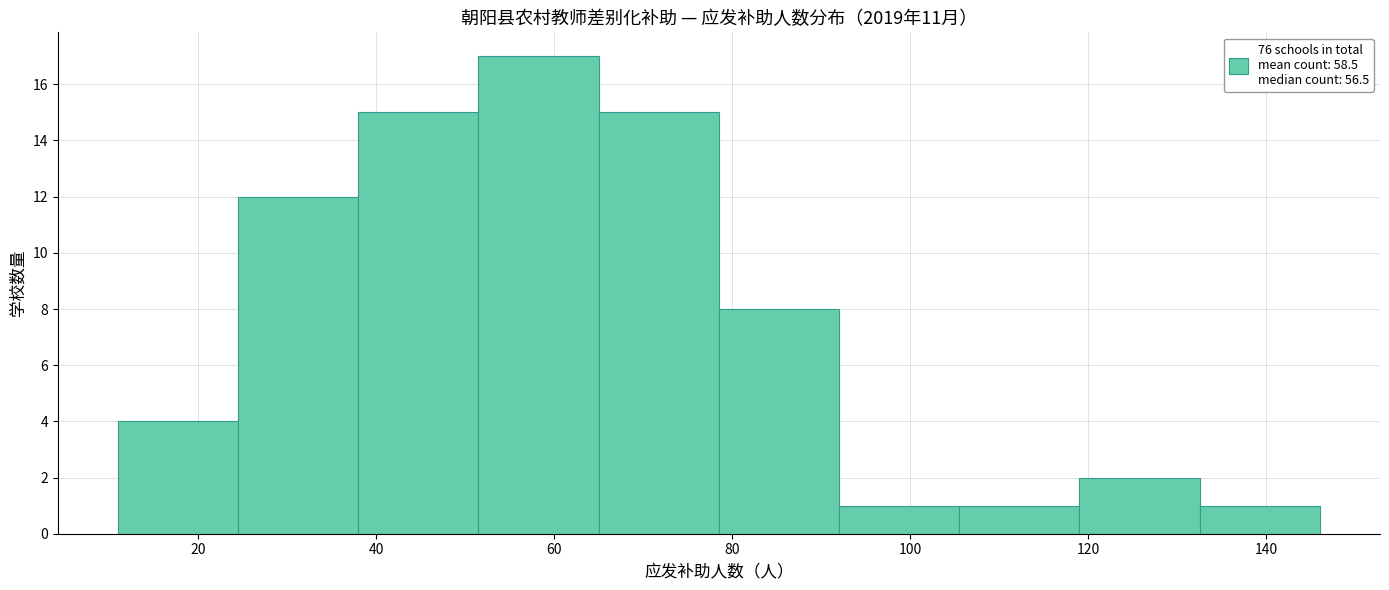

How tall is the bar that spans 38.0 to 51.5 on the x-axis? Neither the bar edges nor the heights are printed on the chart, so give them approximately, as read against the axes.

15